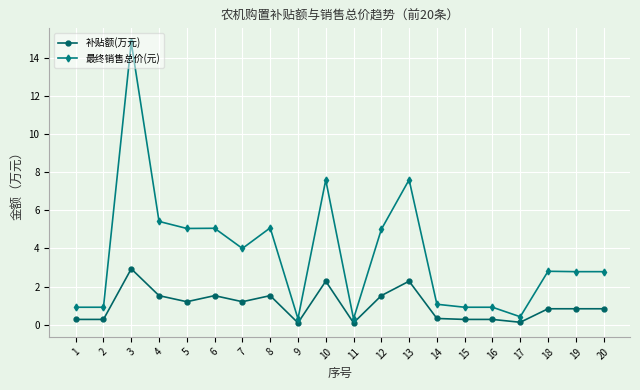

What is the spread (max minus min) of values at 9?

0.2